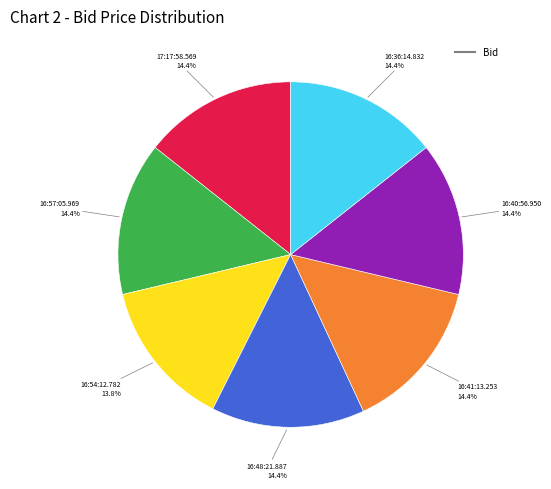

Does any single category account for the majority?

No